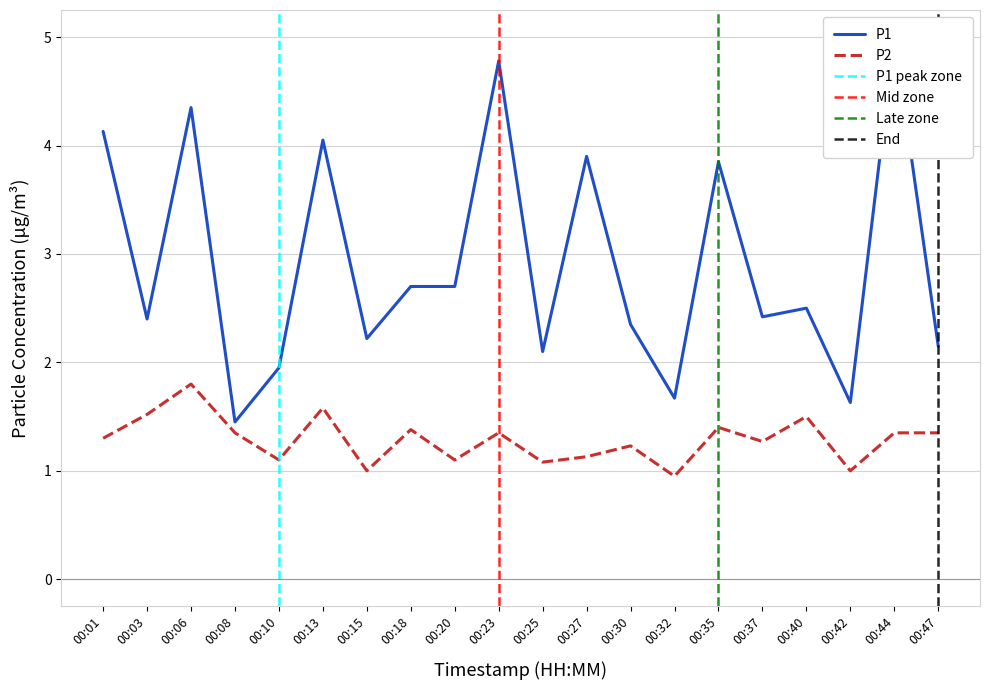

What is the difference between the maximum and minimum values in the P1 series?

3.5